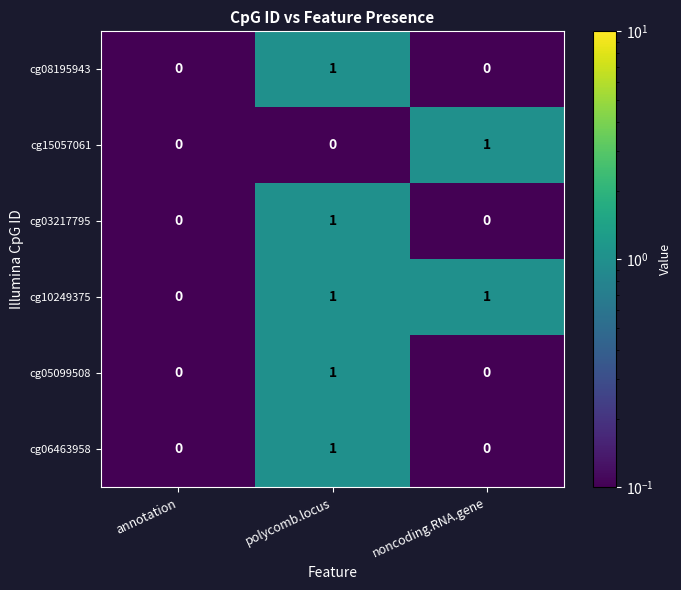

Reading left to right, transcribe all the data shown in this chart.

cg08195943: 0	1	0
cg15057061: 0	0	1
cg03217795: 0	1	0
cg10249375: 0	1	1
cg05099508: 0	1	0
cg06463958: 0	1	0